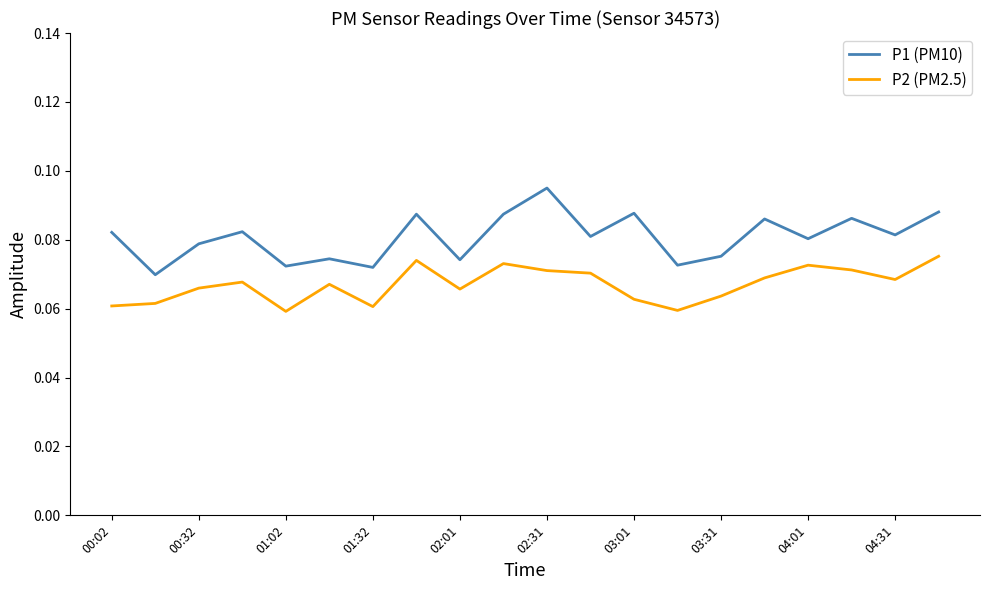

True or false: P2 (PM2.5) and P1 (PM10) intersect in this chart.

False